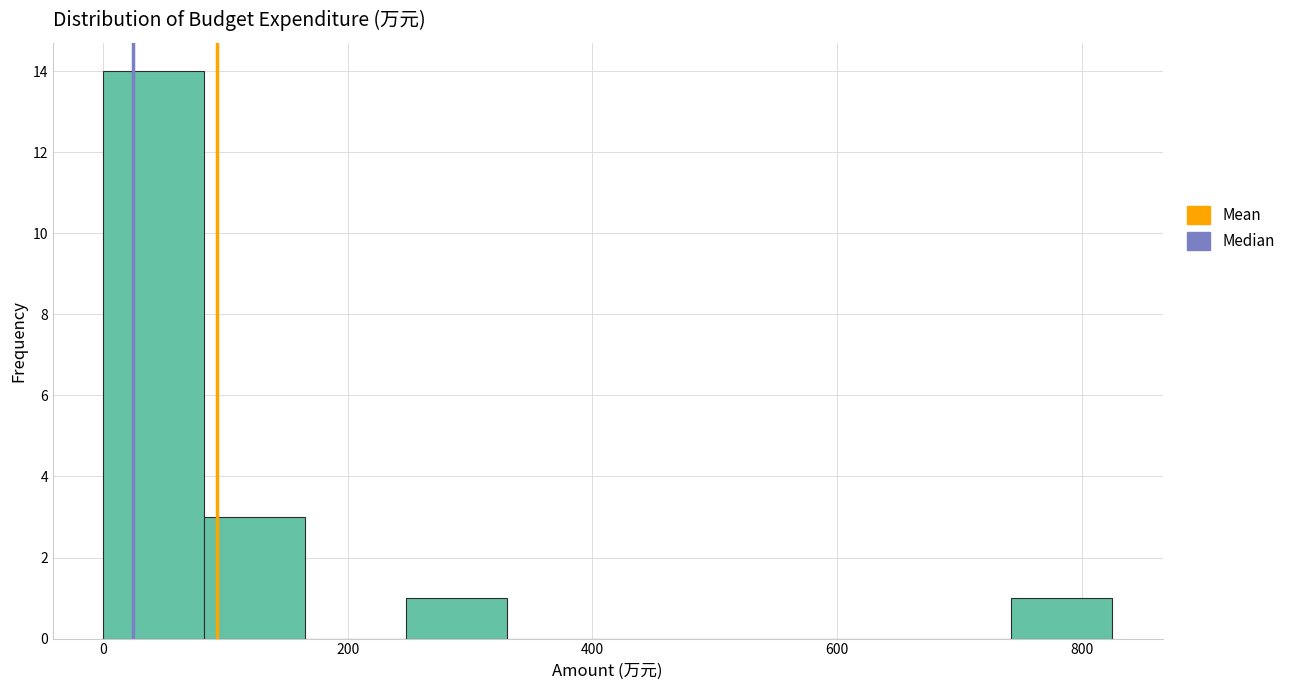

Reading left to right, transcribe this chart: for each bar, give the range it covers on the x-axis and its height. Neither the bar edges nor the heights are printed on the chart, so give them approximately, as read against the axes.

0 to 80: 14
80 to 160: 3
160 to 240: 0
240 to 340: 1
340 to 420: 0
420 to 500: 0
500 to 580: 0
580 to 660: 0
660 to 740: 0
740 to 820: 1